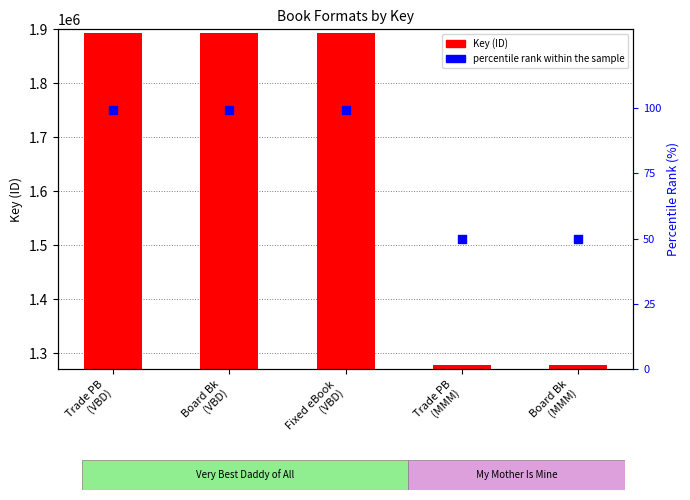

Is the value of Key at Trade PB
(VBD) greater than the value of percentile rank within the sample at Board Bk
(VBD)?

Yes